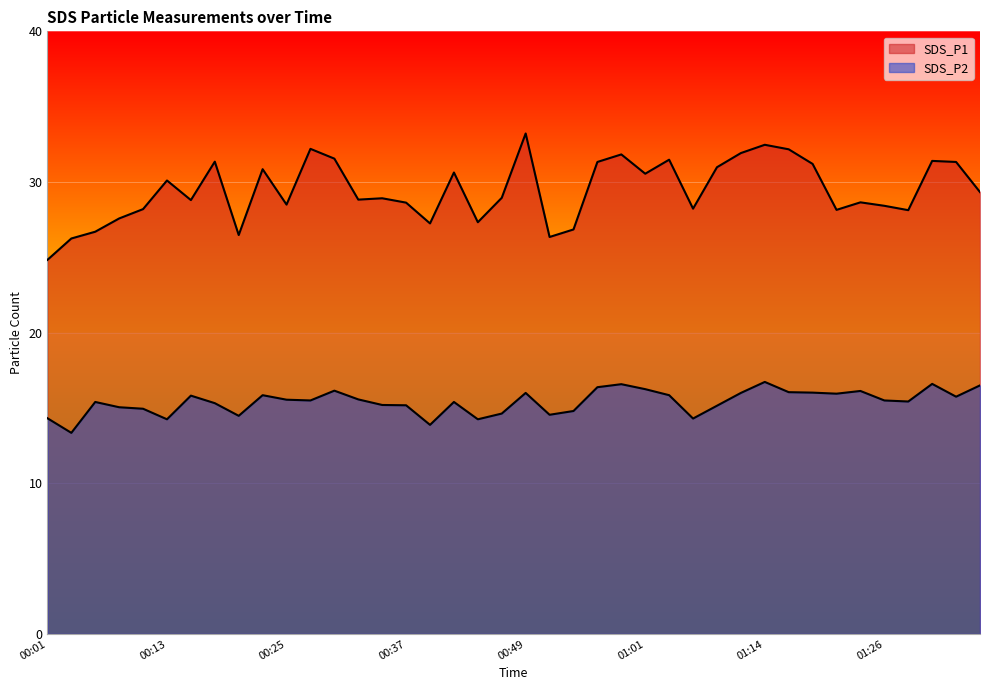

How many lines are shown in the chart?

2